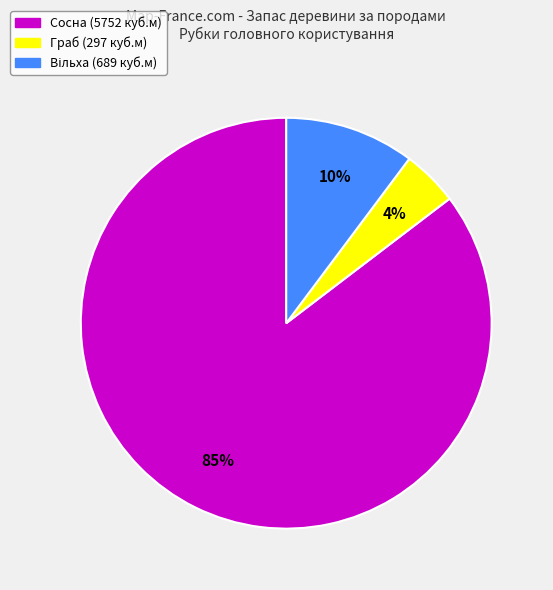

Is it true that Сосна is 85% of the pie?

True